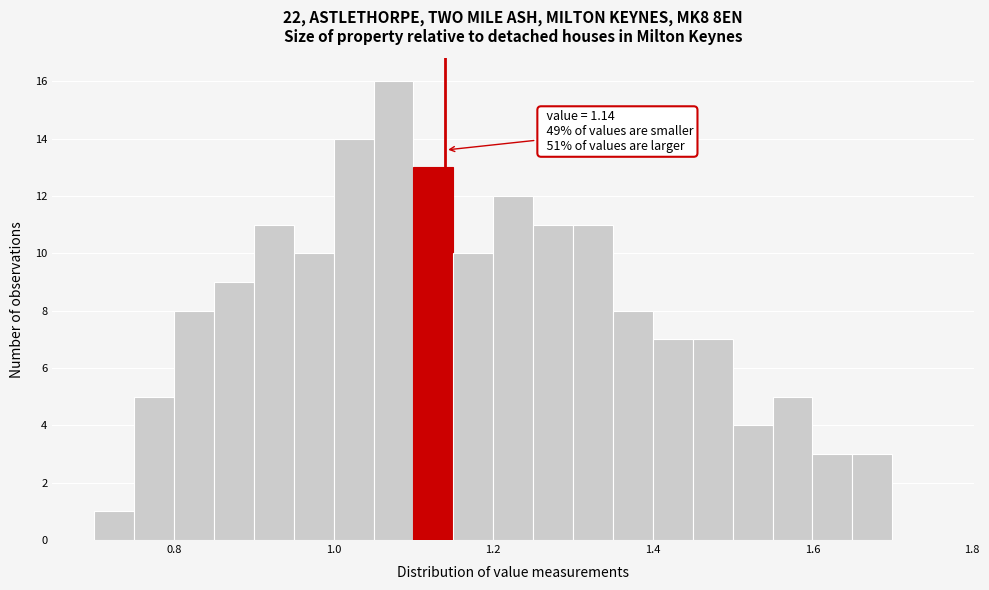

Around what value on the x-axis is the tallest bar? Give the approximate position of its centre, as read against the axis.

1.08